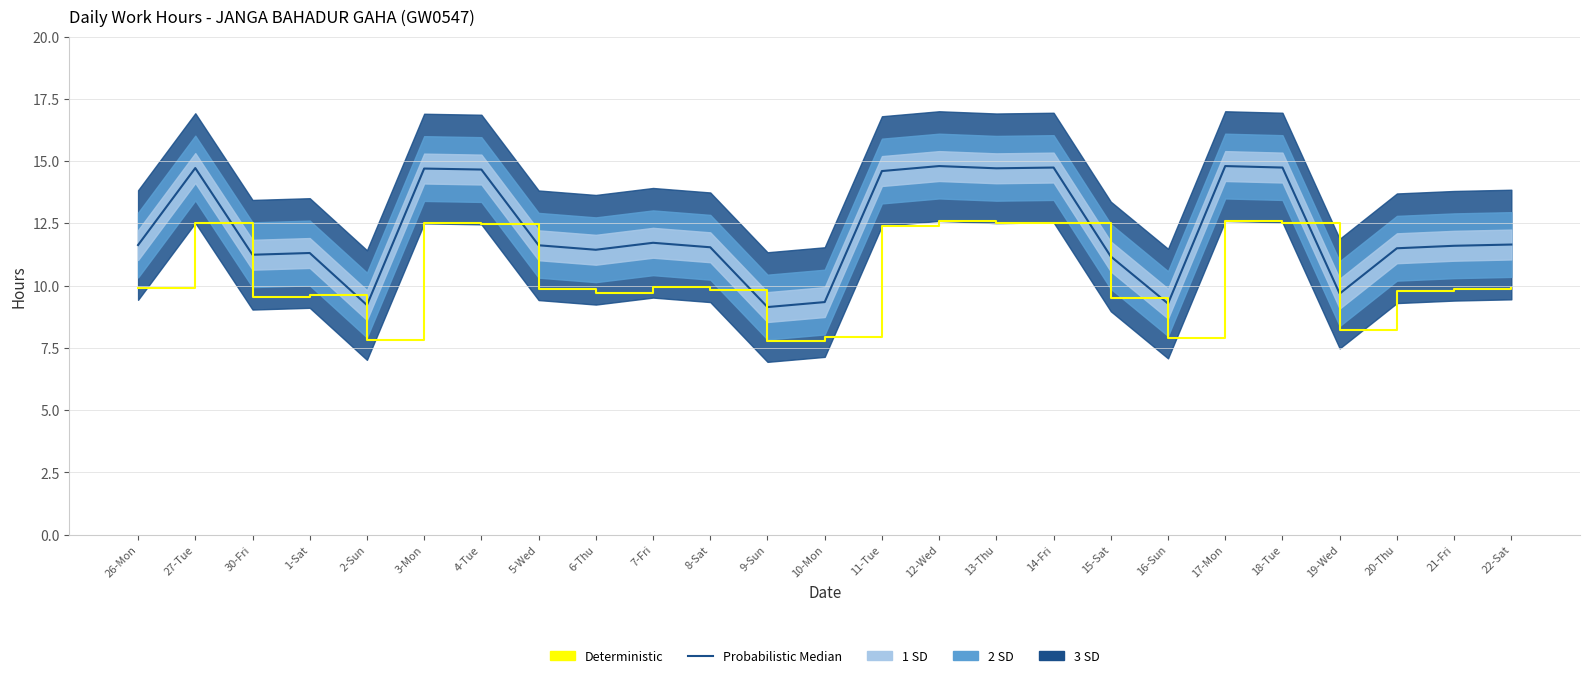

What is the label of the 24th point from the right?

27-Tue